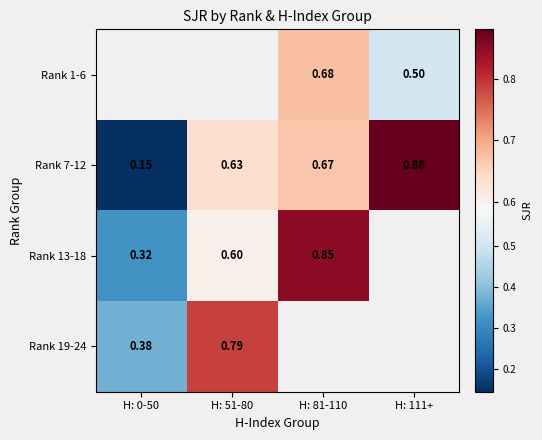

At which category does the chart reach its minimum across all series?

H: 0-50